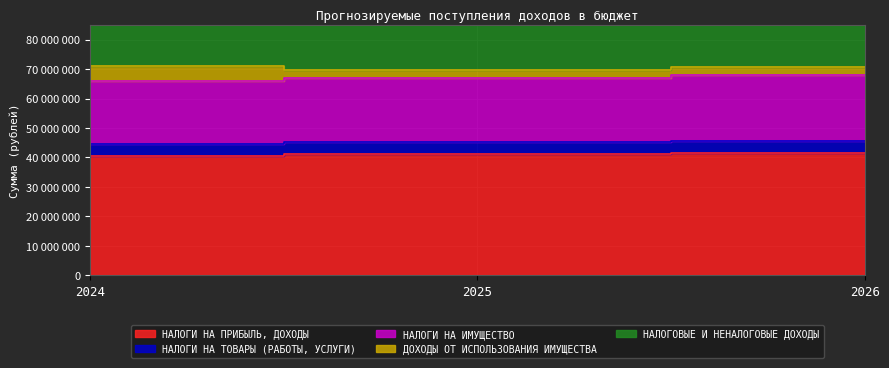

What is the difference between the maximum and second lowest values in the НАЛОГИ НА ИМУЩЕСТВО series?

1090100.0